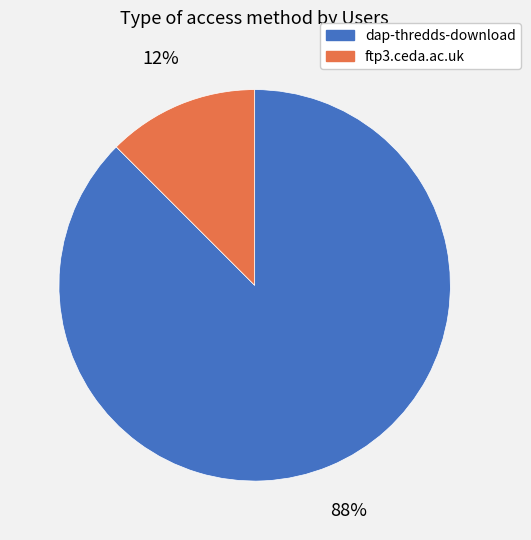

Do ftp3.ceda.ac.uk and dap-thredds-download together represent more than half of the pie?

Yes